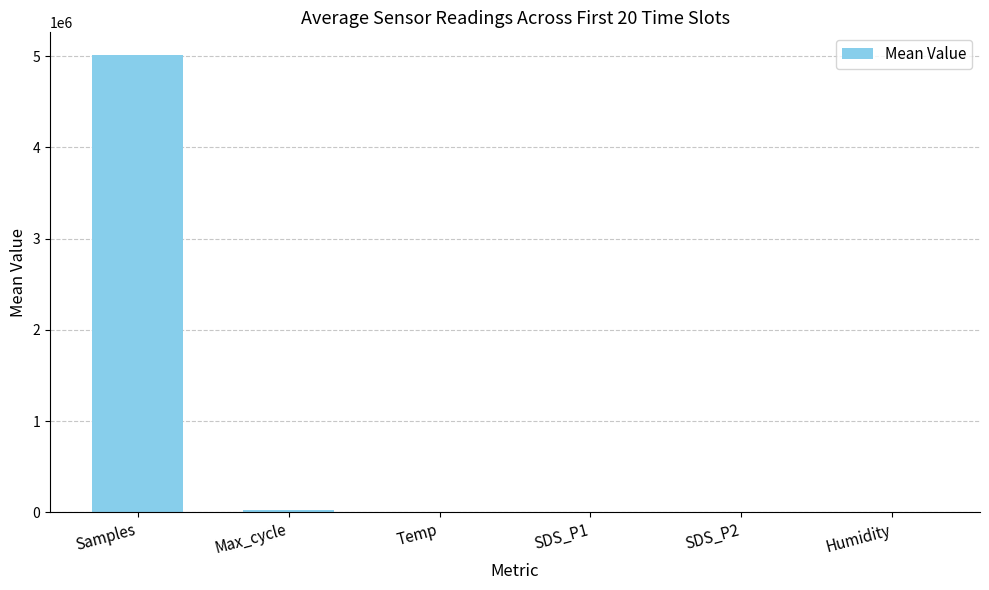

What is the sum of all values?

5035659.1